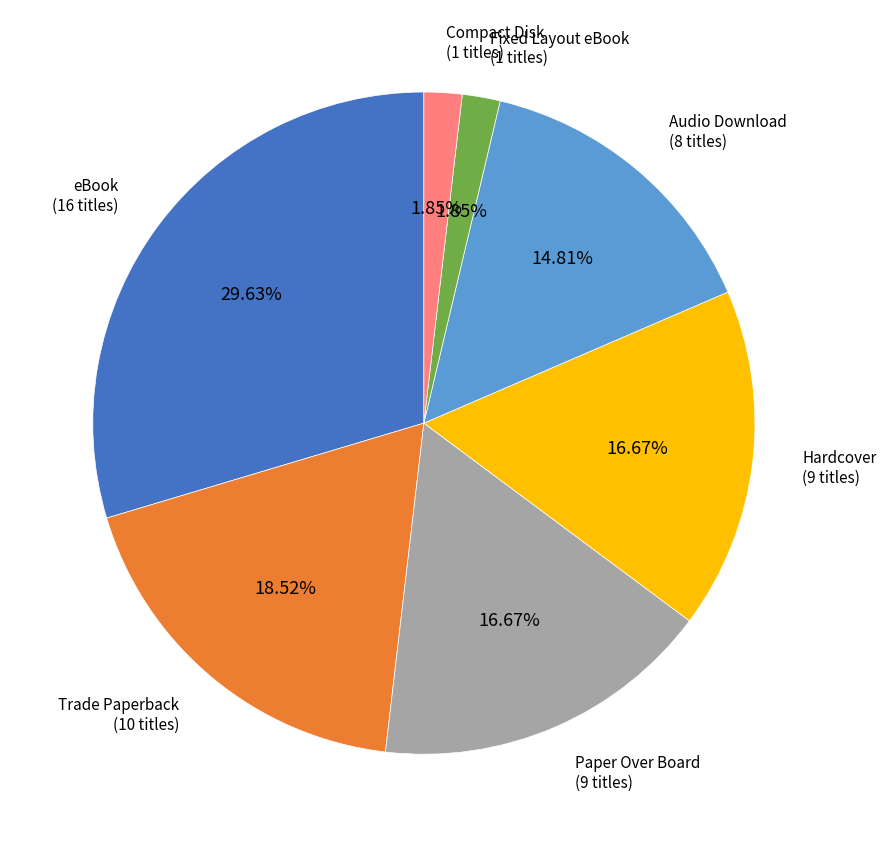

Which has a higher value, Trade Paperback or Compact Disk?

Trade Paperback